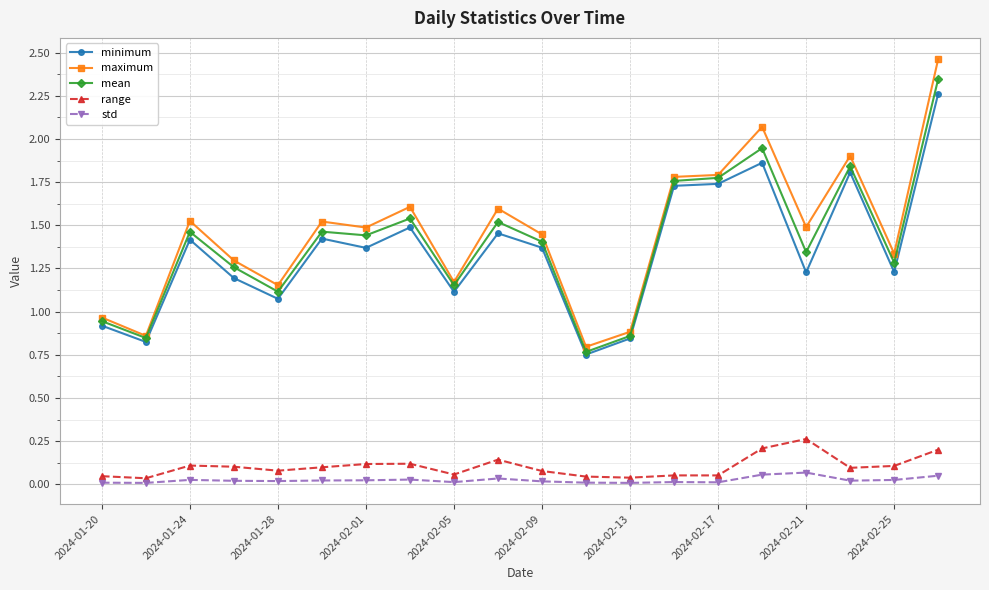

Which series has the largest range (max minus min)?

maximum